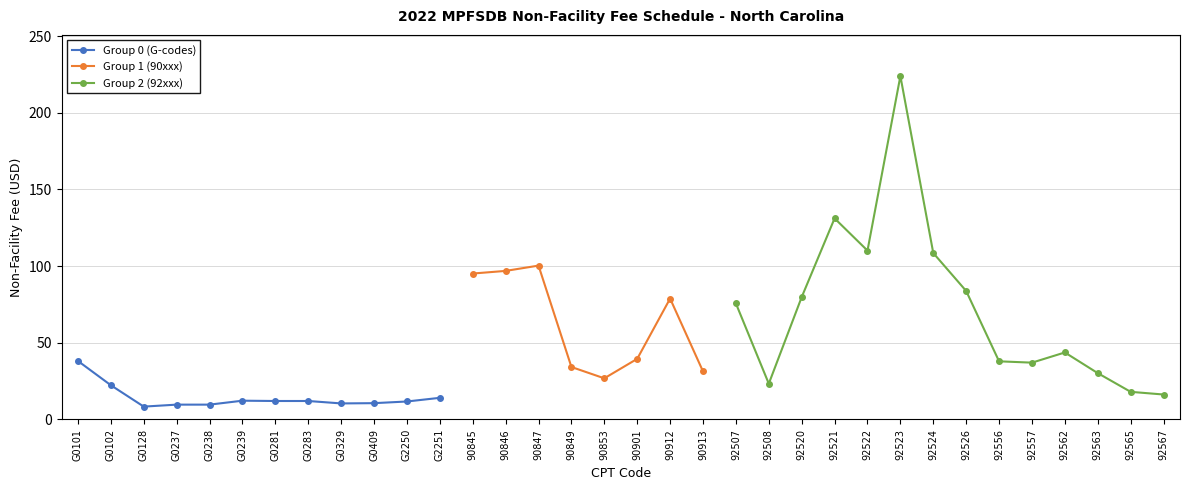

What is the value of the 2nd point from the left?

22.2